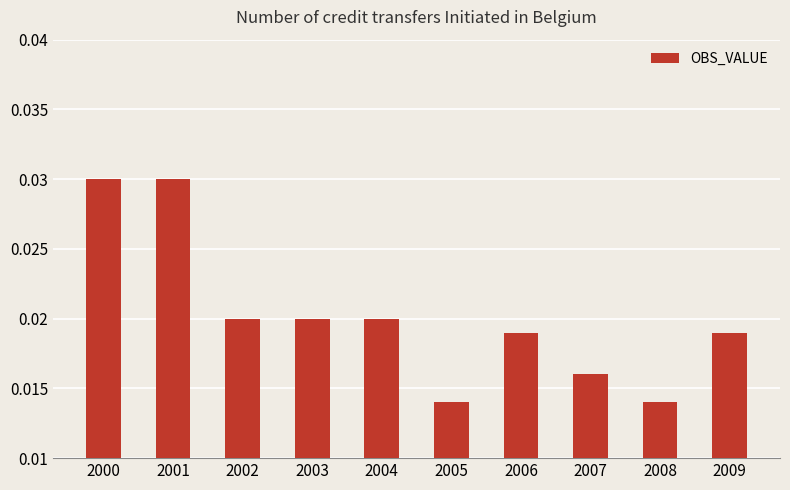

How many series are shown in this chart?

1